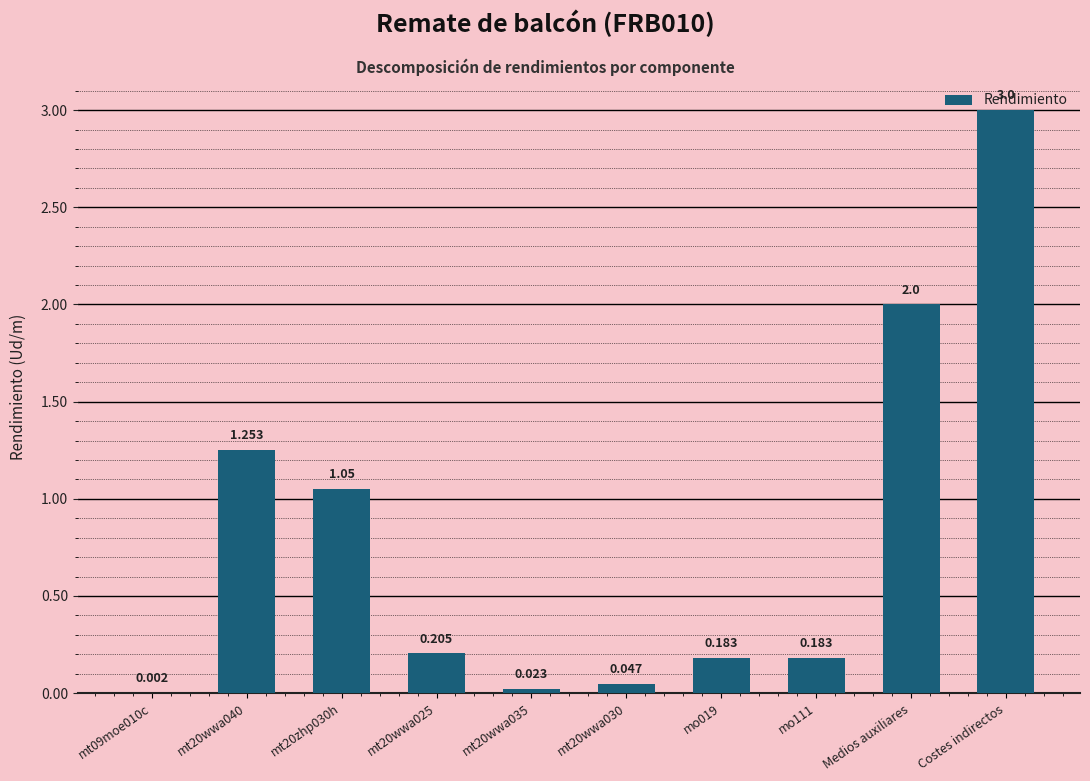

At which category does the chart reach its peak across all series?

Costes indirectos